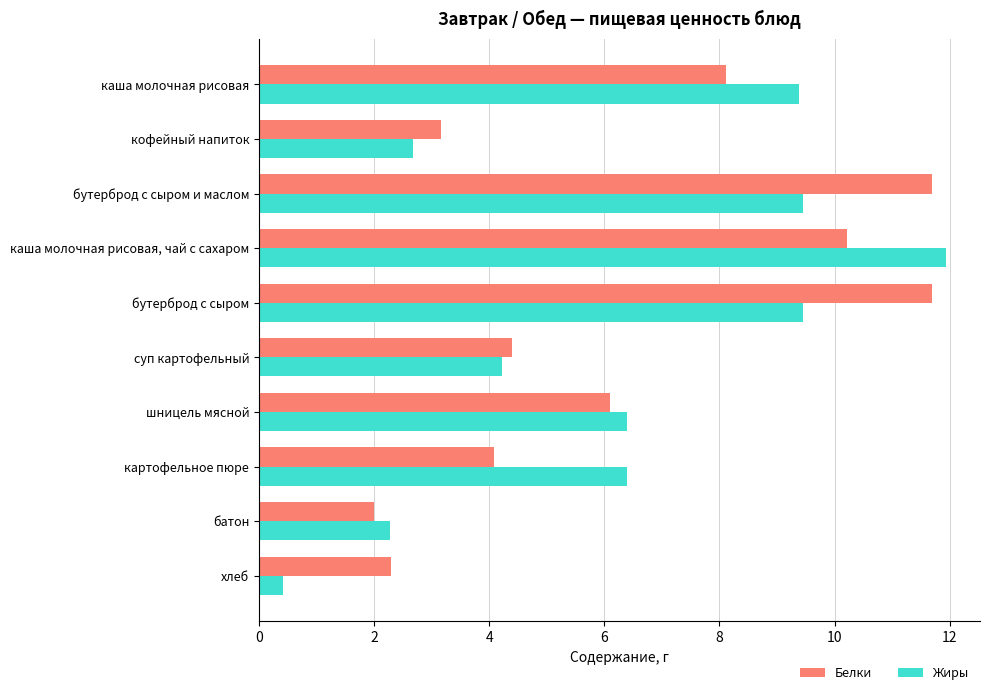

Which series has the largest range (max minus min)?

Жиры